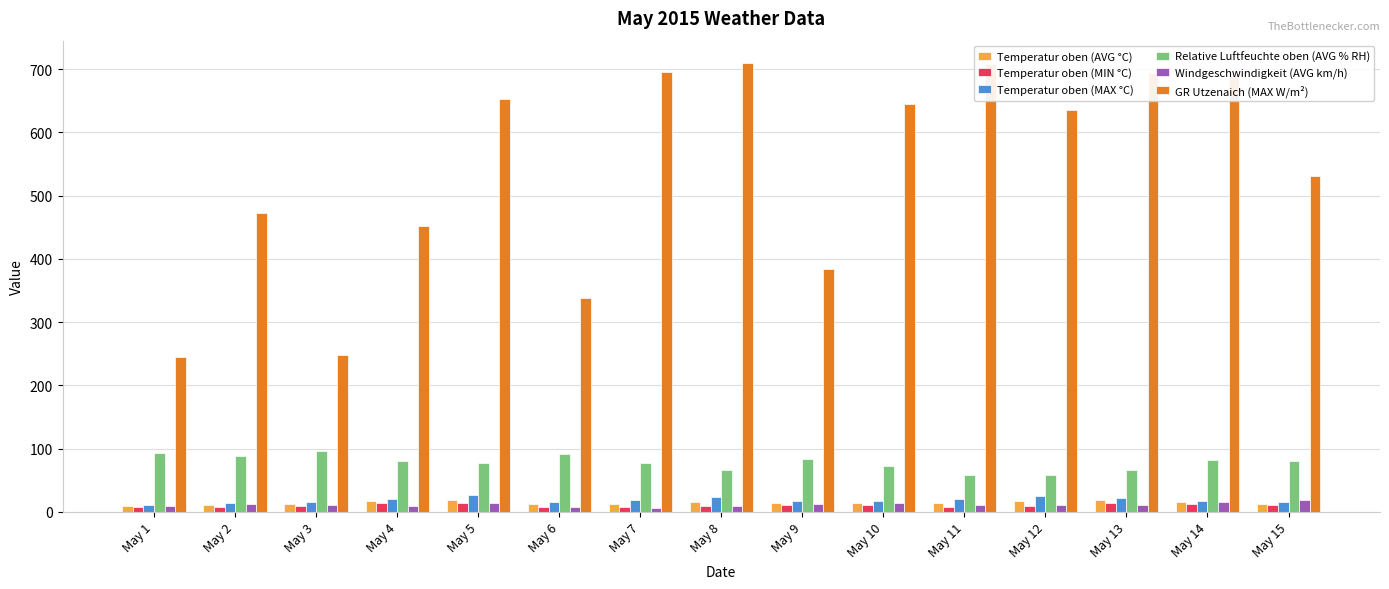

Between May 10 and May 15, which series saw the biggest shift?

GR Utzenaich (MAX W/m²)